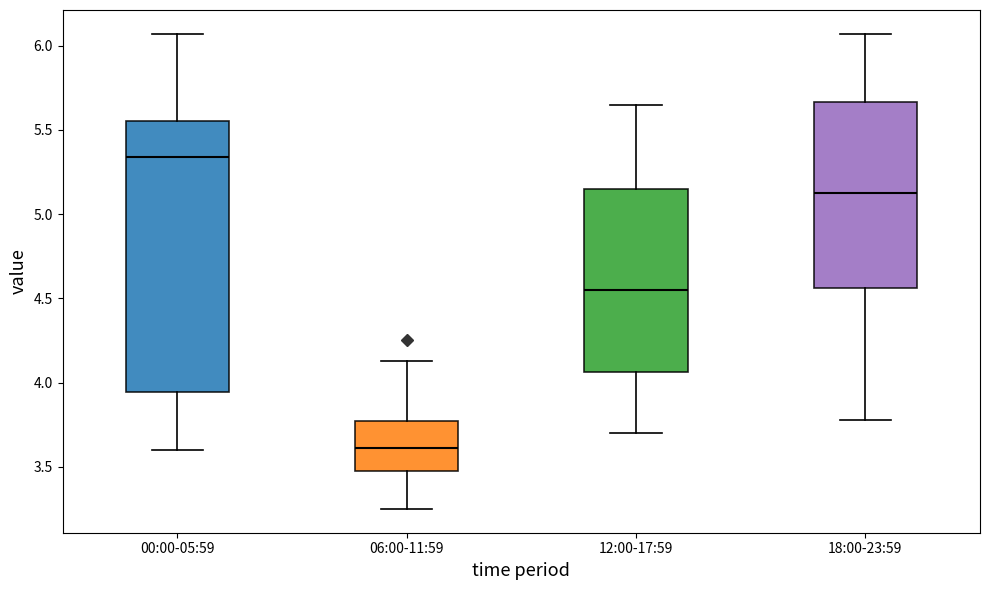

Reading left to right, transcribe this box plot: for each box, give where its median line is, the range the box spans, and where its two whiskers end, as read against the y-axis. The values are not printed on the chart, so give them approximately, as read against the axis.

00:00-05:59: median 5.35, box 3.95 to 5.55, whiskers 3.60 to 6.05
06:00-11:59: median 3.60, box 3.45 to 3.75, whiskers 3.25 to 4.15
12:00-17:59: median 4.55, box 4.05 to 5.15, whiskers 3.70 to 5.65
18:00-23:59: median 5.15, box 4.55 to 5.65, whiskers 3.80 to 6.05